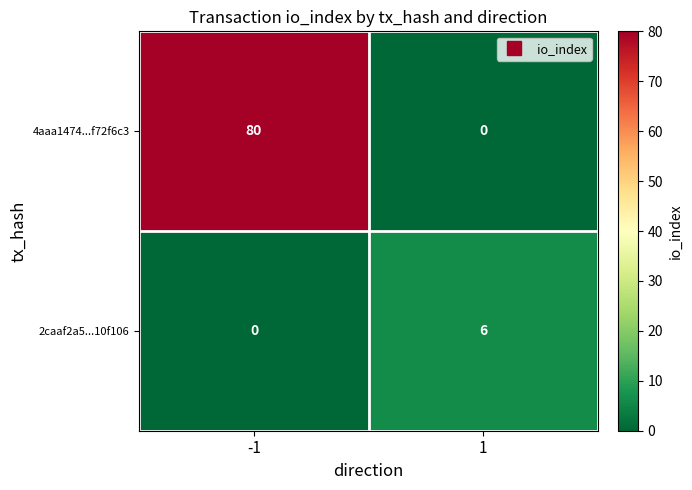

At -1, list the series in order from largest to smallest.

4aaa1474...f72f6c3, 2caaf2a5...10f106